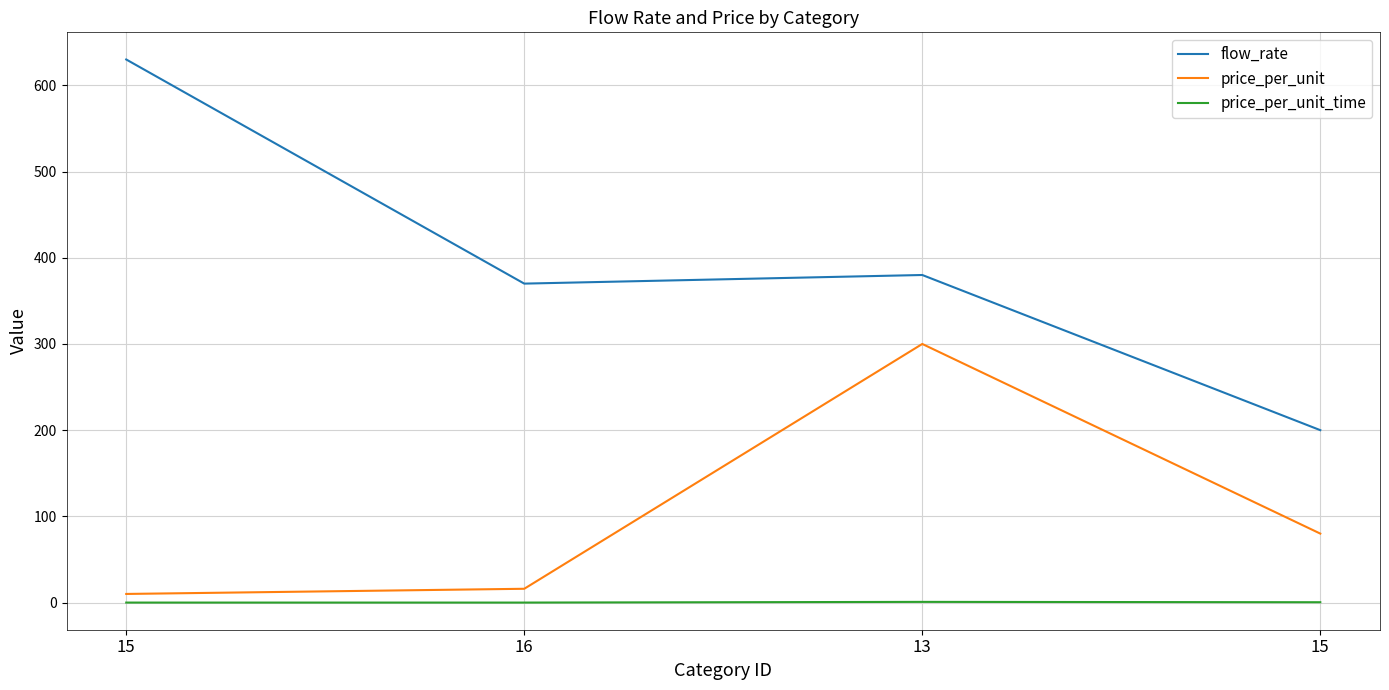

Is this an area chart (filled region under the line)?

No